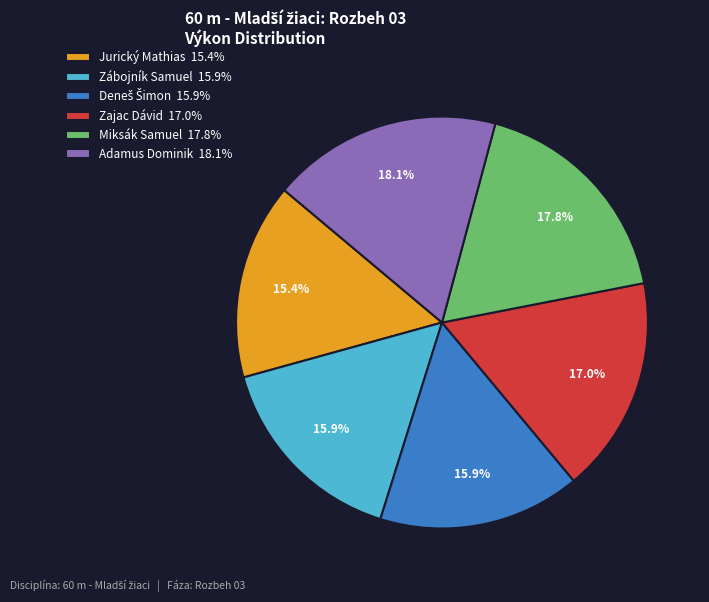

Approximately how many times larger is the value at Jurický Mathias compared to Miksák Samuel?

0.9